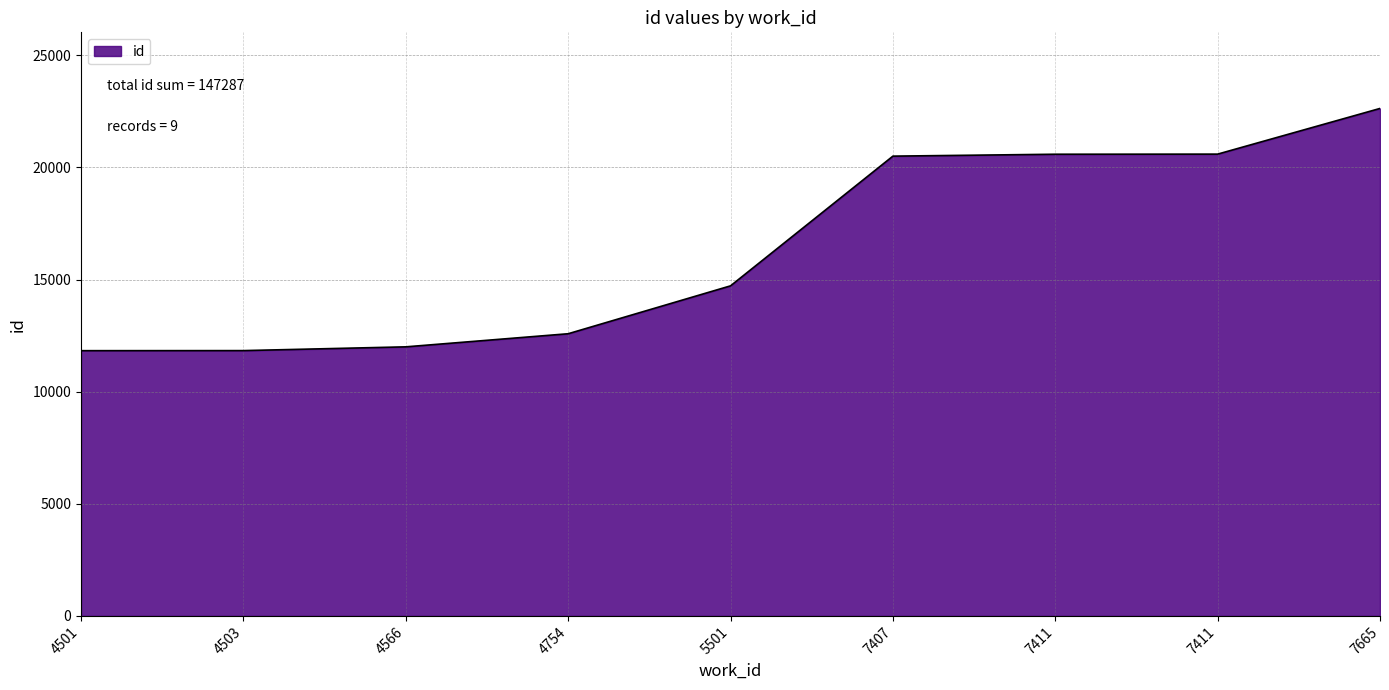

Is this an area chart (filled region under the line)?

Yes